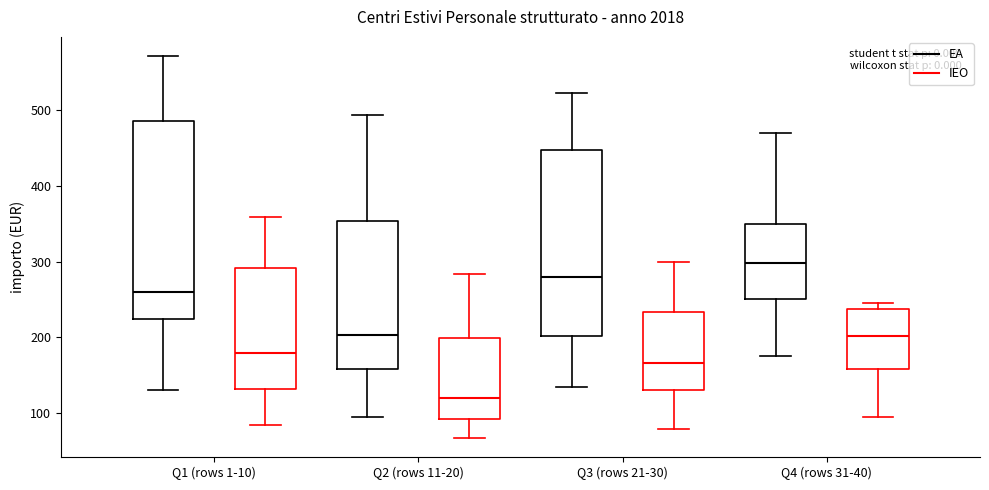

Which box has the lowest median line?

Q2 (rows 11-20) (IEO)